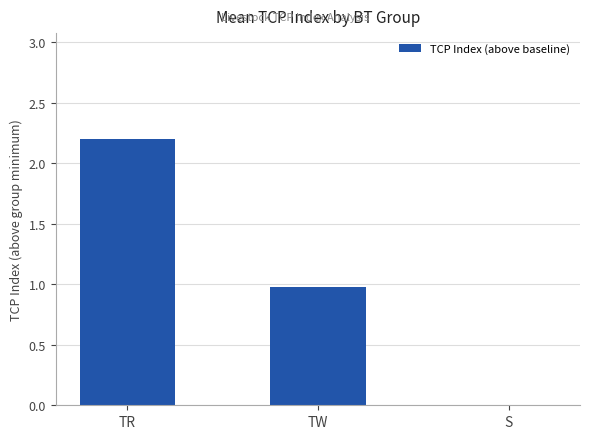

The value at TR is 3.7. True or false?

False